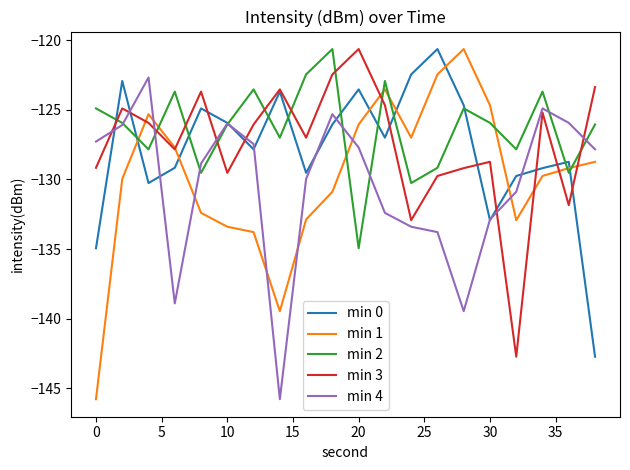

Count the number of categories in the chart.

20